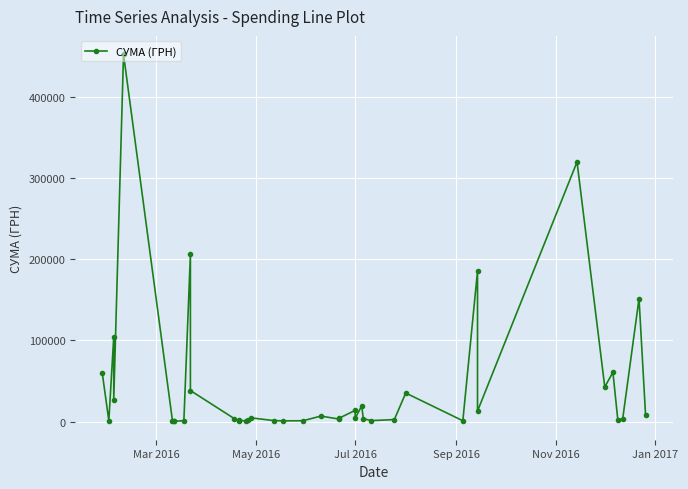

What is the greatest value displayed?

452100.0